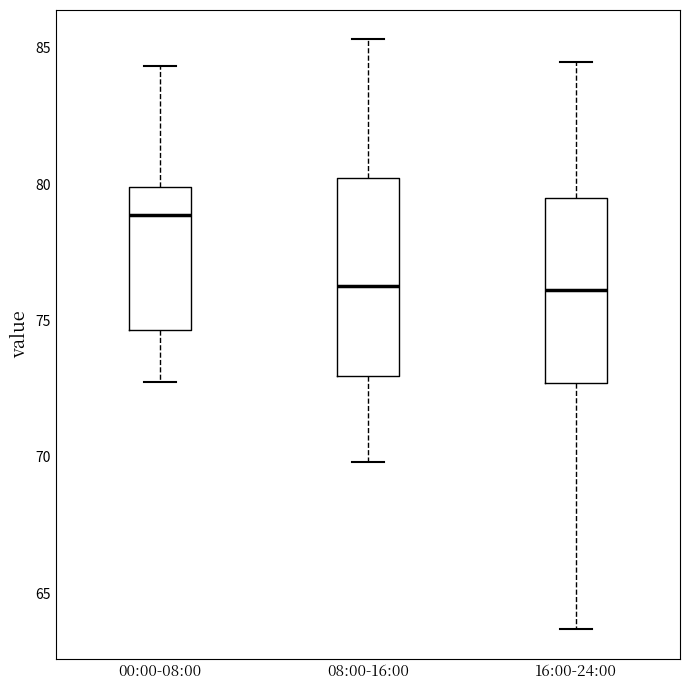

Where does the median line of the box for 08:00-16:00 sit on the y-axis? The values are not printed on the chart, so give them approximately, as read against the axis.

76.5